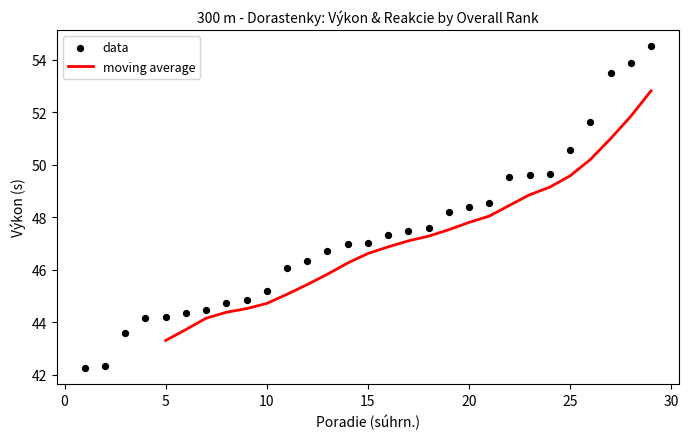

Which has a higher value, 2 or 16?

16